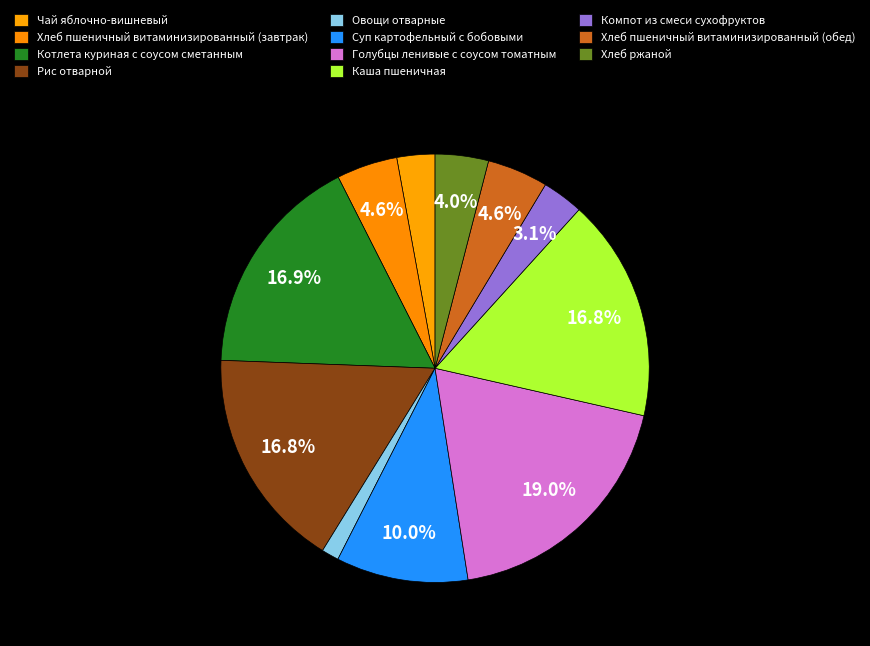

How many segments does this pie chart have?

11